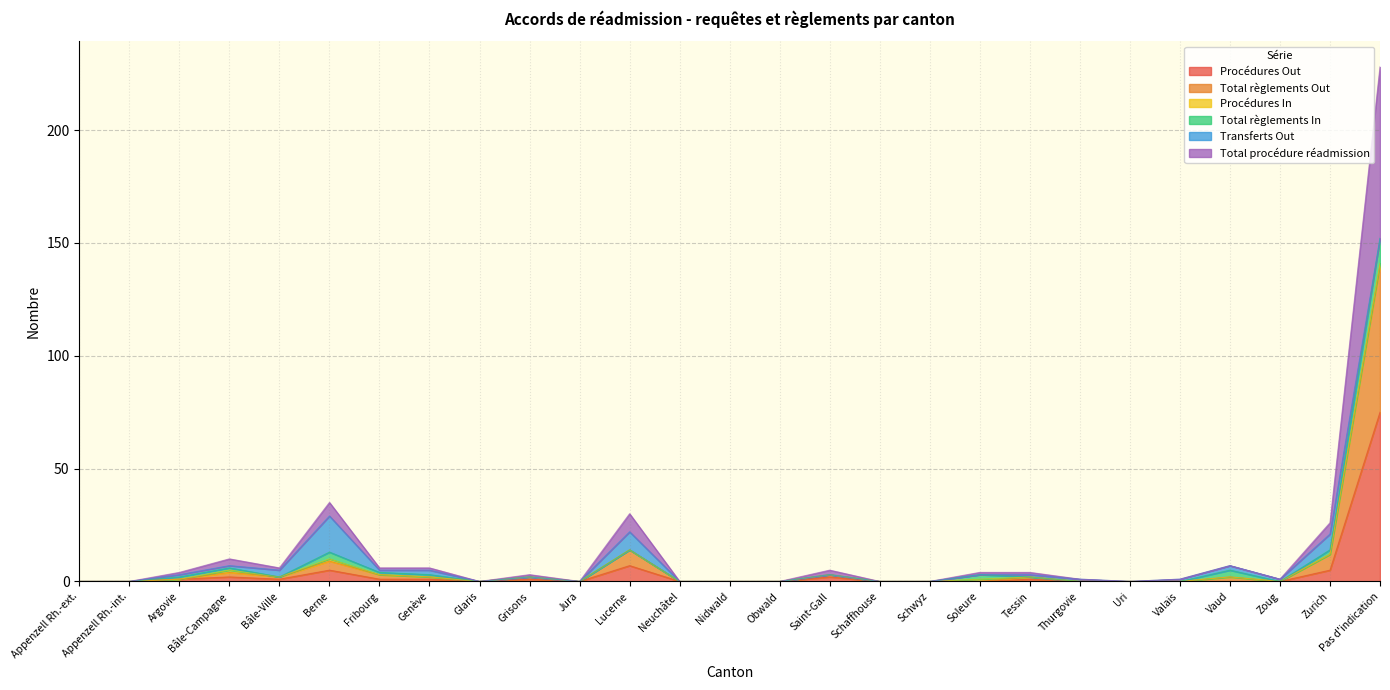

The value of Procédures Out at Berne is 8. True or false?

False